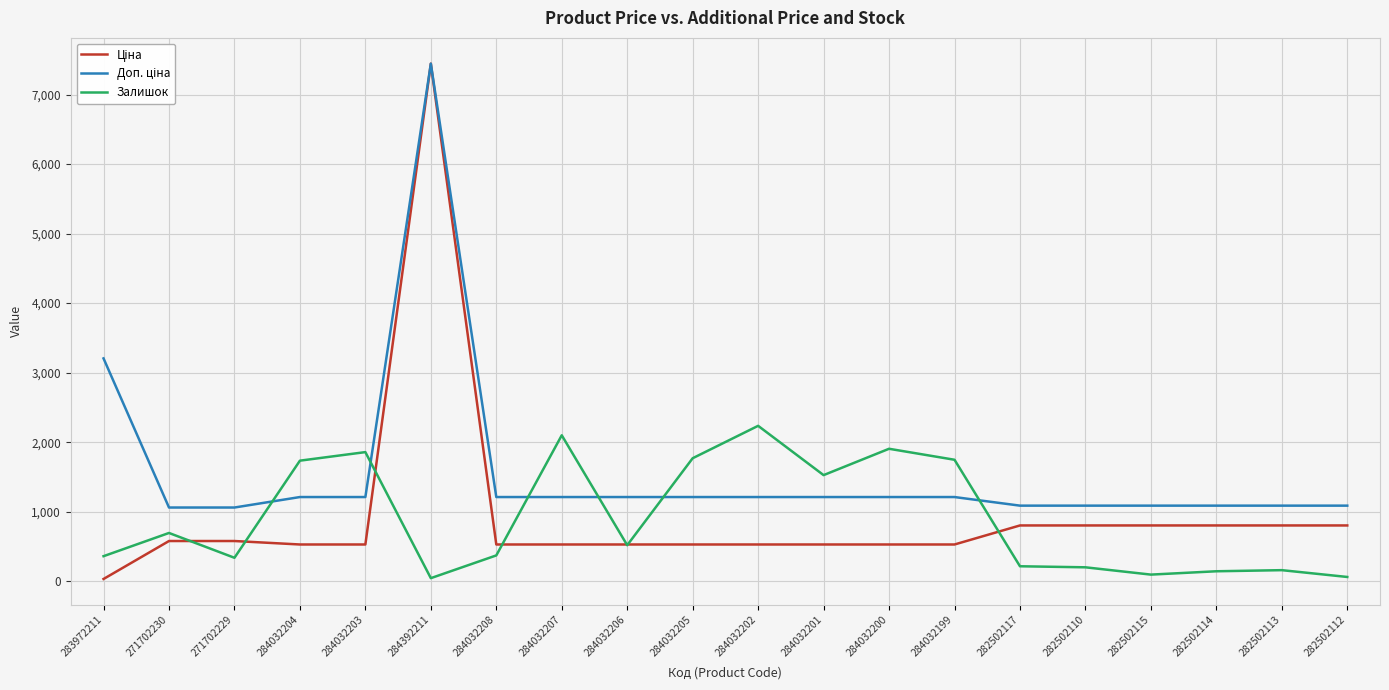

What is the spread (max minus min) of values at 284032201?

997.8